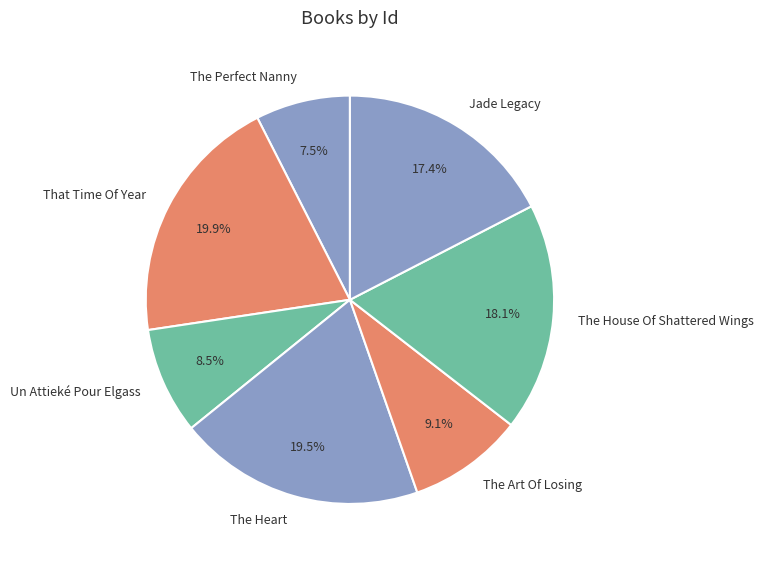

Is there a majority slice in this chart?

No